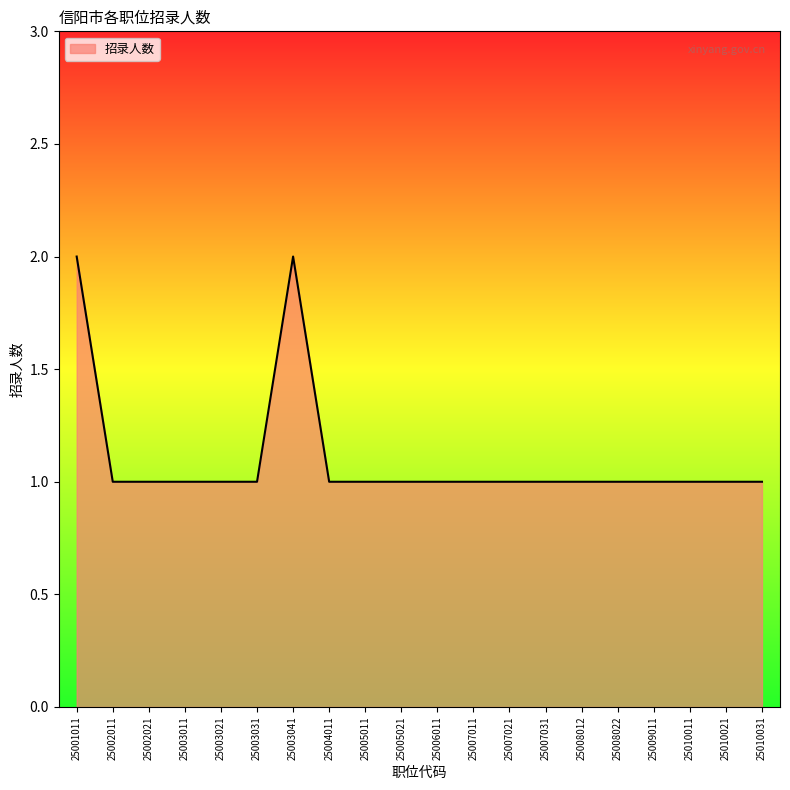

Read the value at 25007021.

1